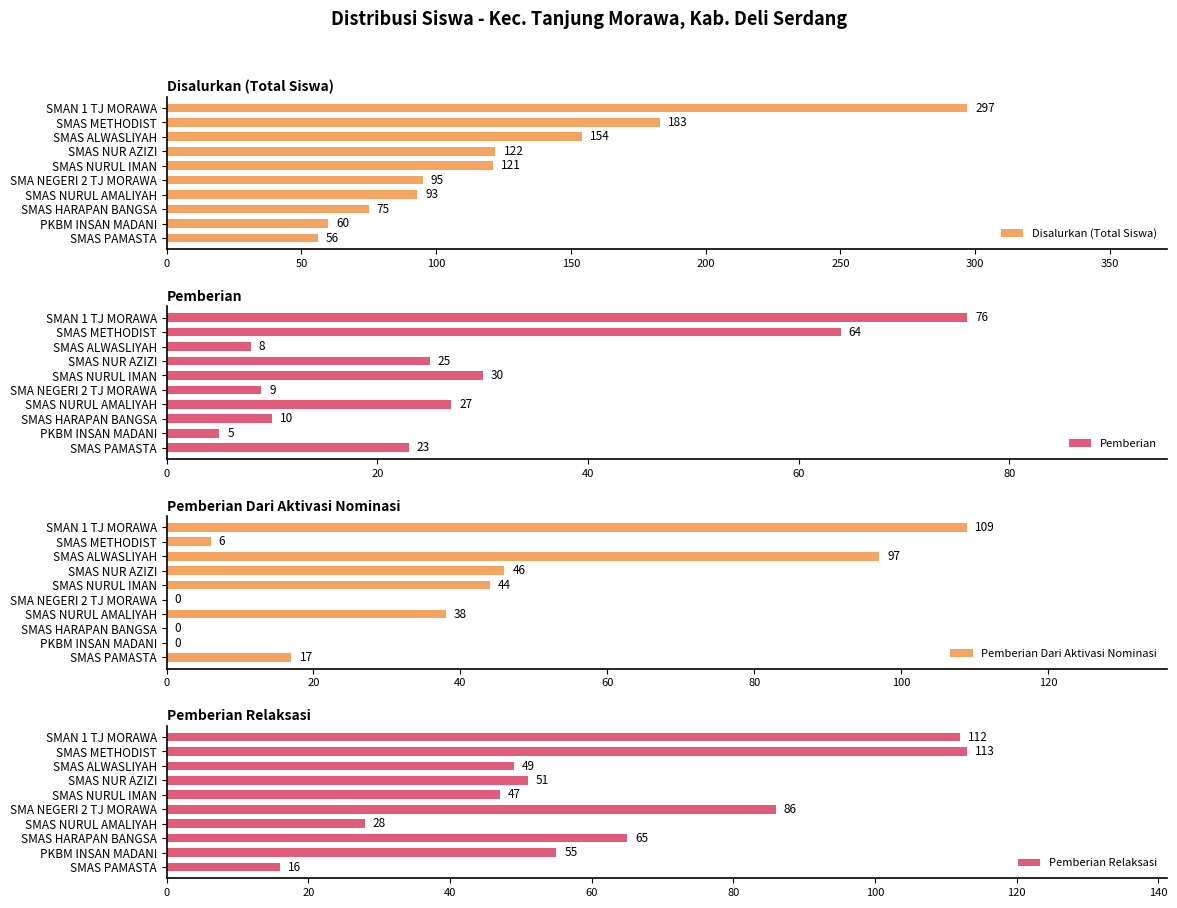

What are all the series names shown in the legend?

Disalurkan (Total Siswa), Pemberian, Pemberian Dari Aktivasi Nominasi, Pemberian Relaksasi